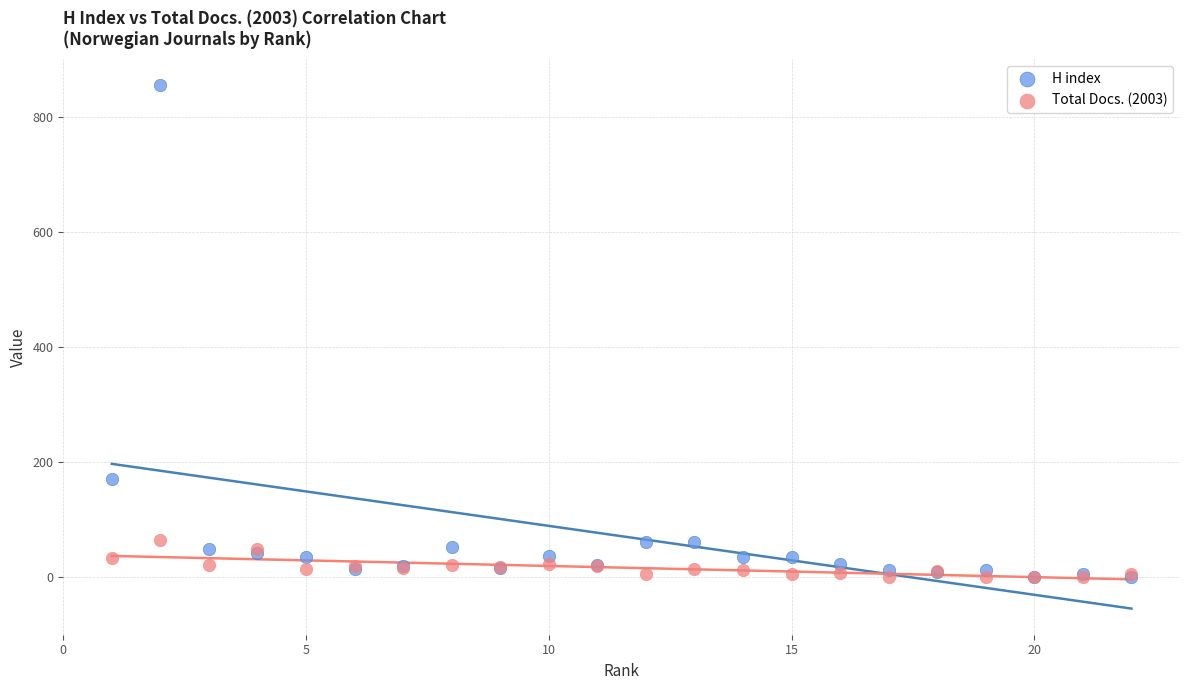

Which series reaches the maximum Y coordinate?

H index